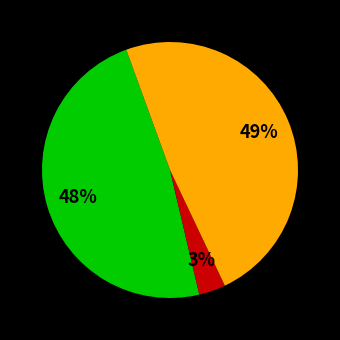

Is there any slice that represents more than half of the pie?

No